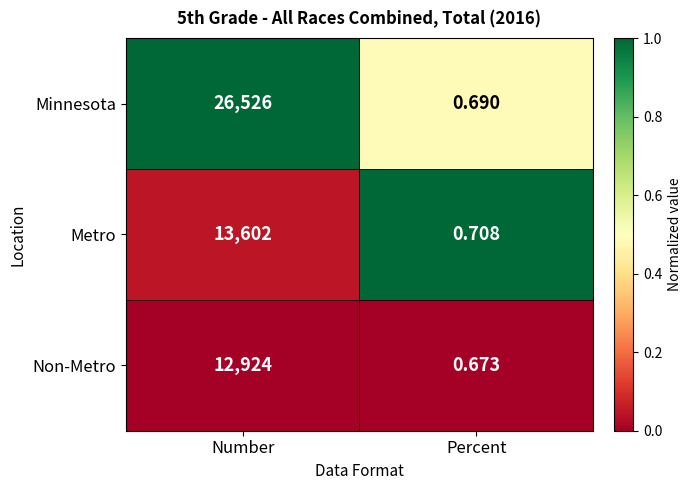

Where is Minnesota nearest to the value 13263?

Percent